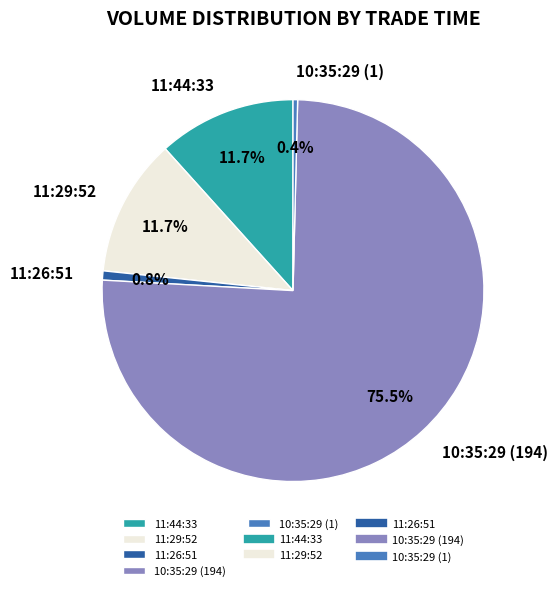

What percentage is NOT represented by 10:35:29 (1)?

99.6%